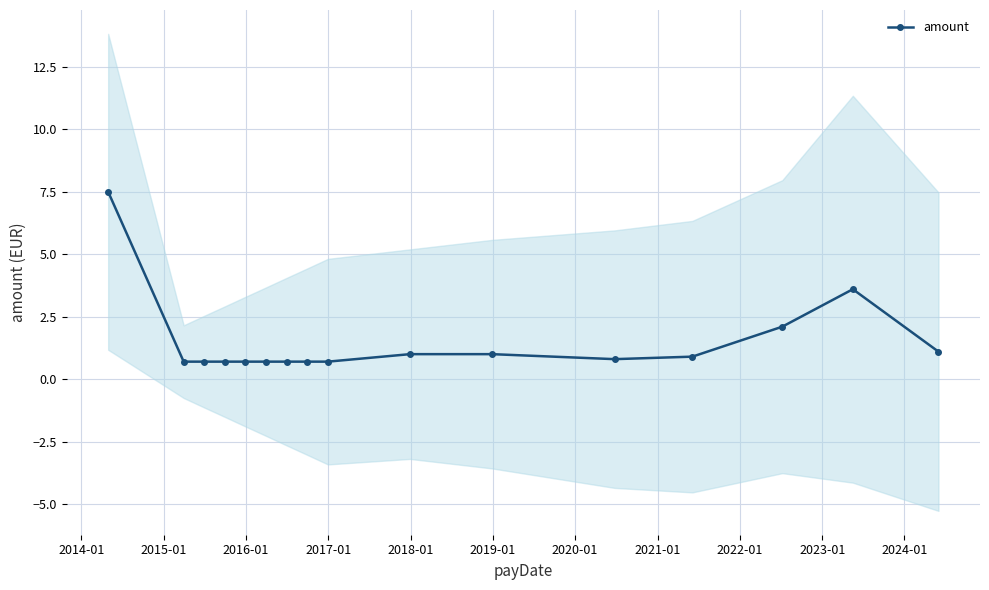

What is the minimum value for amount?

0.7